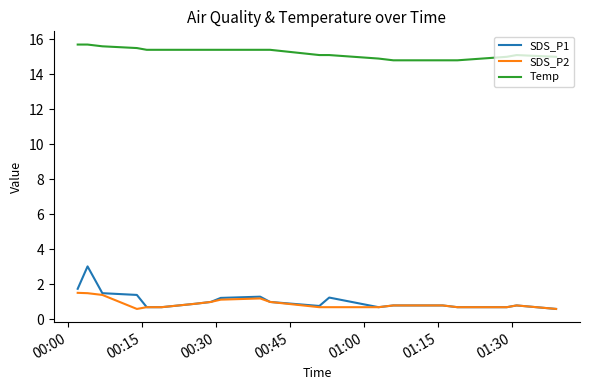

What is the greatest value displayed?

15.7